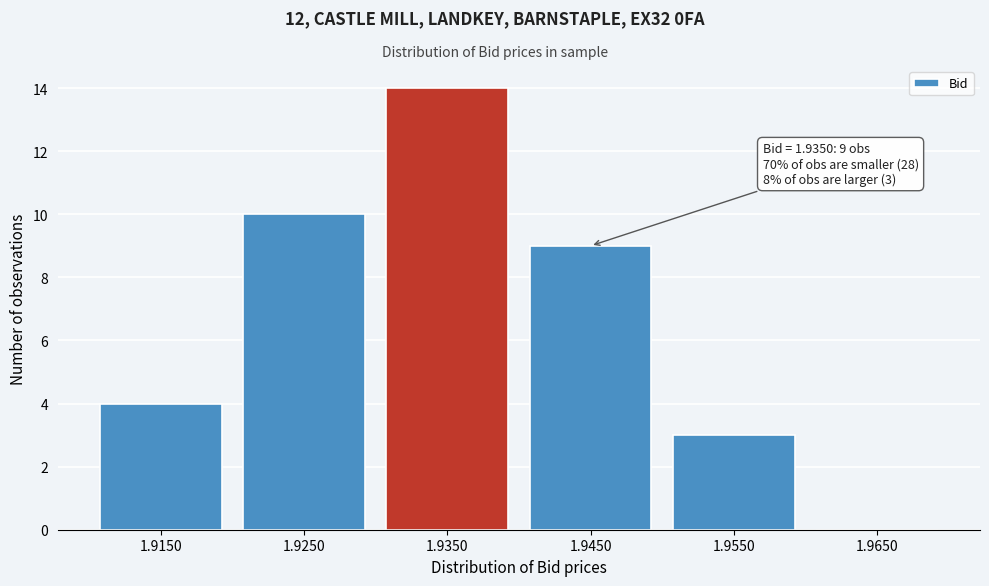

Reading right to left, transcribe all the data shown in this chart.

1.9650=0	1.9550=3	1.9450=9	1.9350=14	1.9250=10	1.9150=4